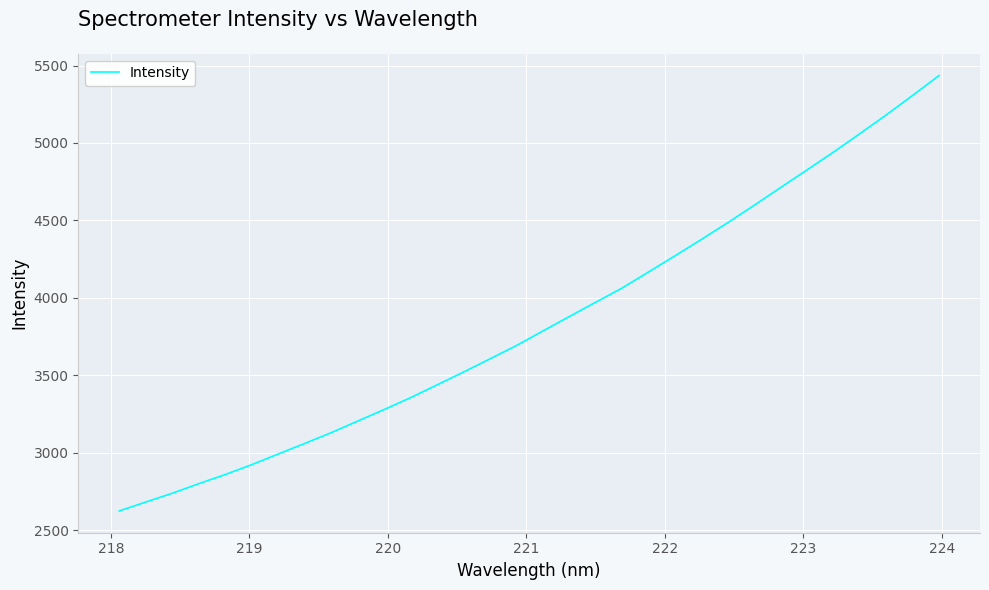

What is the greatest value displayed?

5435.4